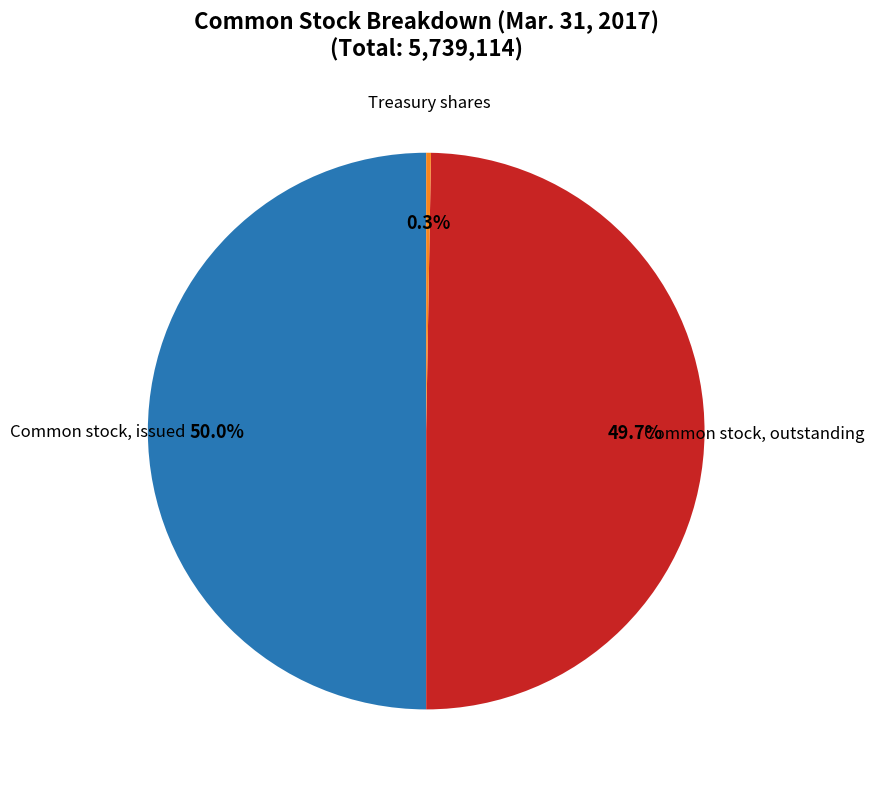

Rank the categories by value from lowest to highest.

Treasury shares, Common stock, outstanding, Common stock, issued